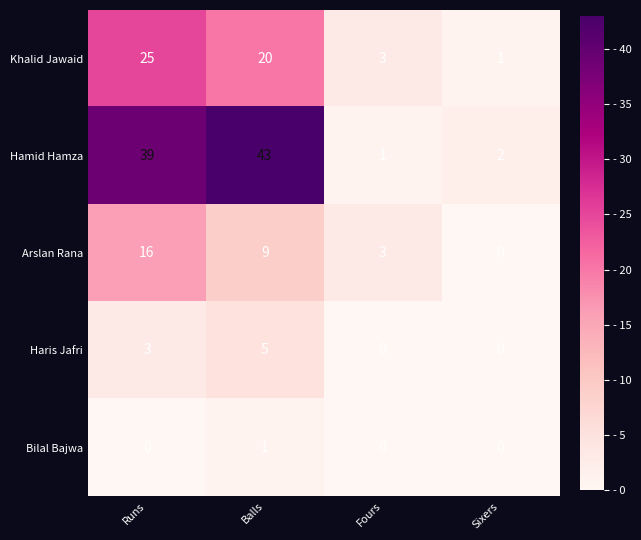

Reading right to left, transcribe all the data shown in this chart.

Khalid Jawaid: 1	3	20	25
Hamid Hamza: 2	1	43	39
Arslan Rana: 0	3	9	16
Haris Jafri: 0	0	5	3
Bilal Bajwa: 0	0	1	0